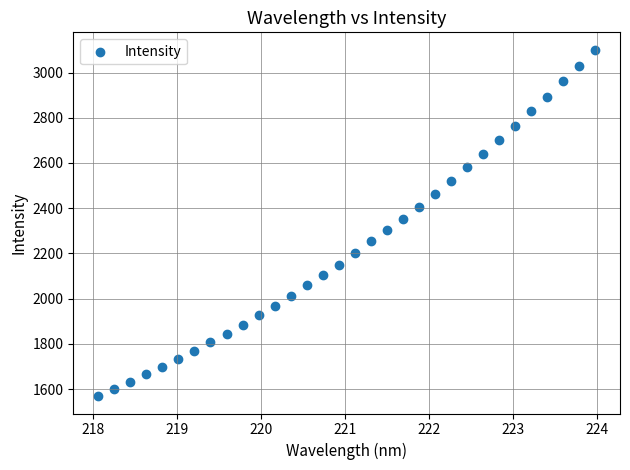

What is the range of Y values (max minus min)?

1532.4